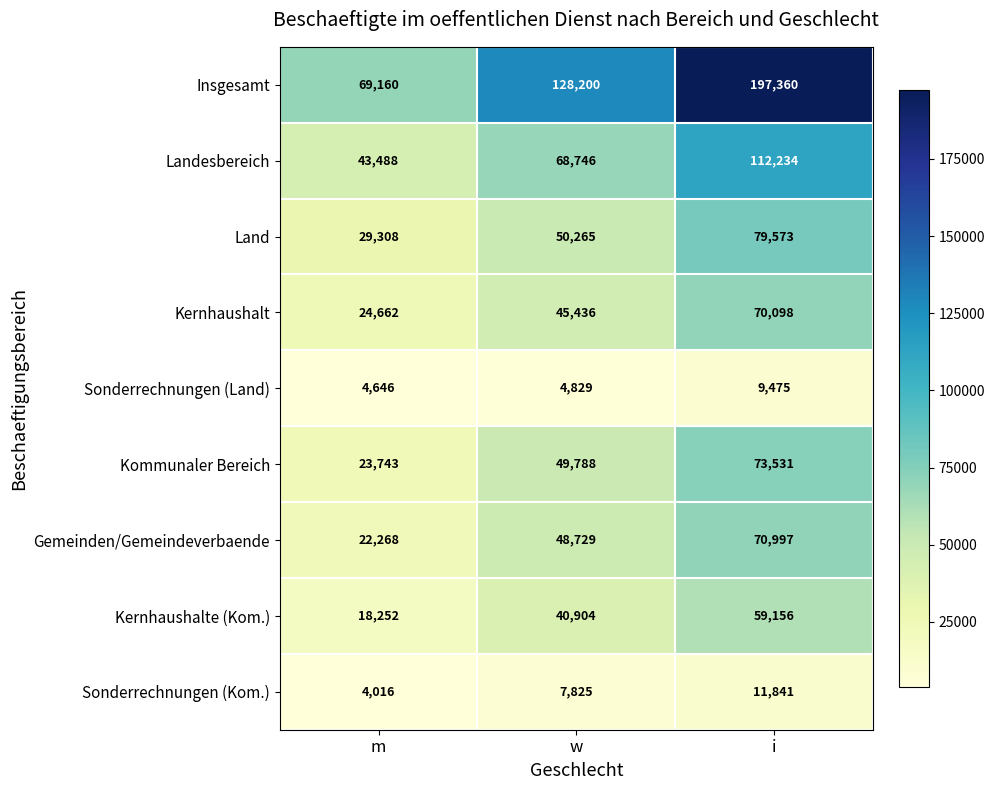

Which series has the largest range (max minus min)?

Insgesamt